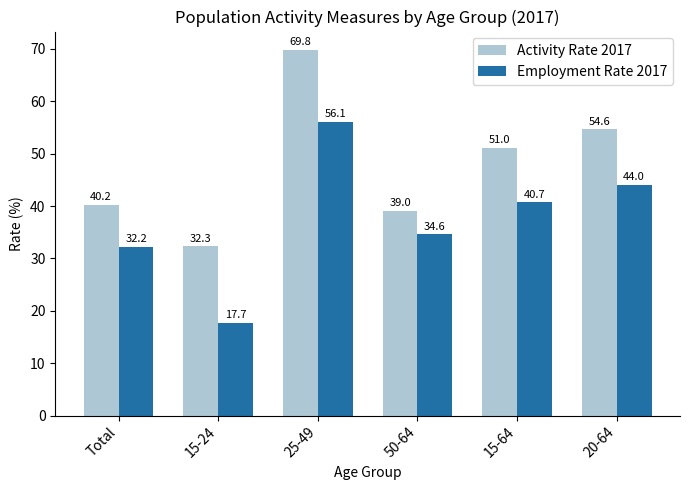

What is the difference between the maximum and minimum values in the Activity Rate 2017 series?

37.5